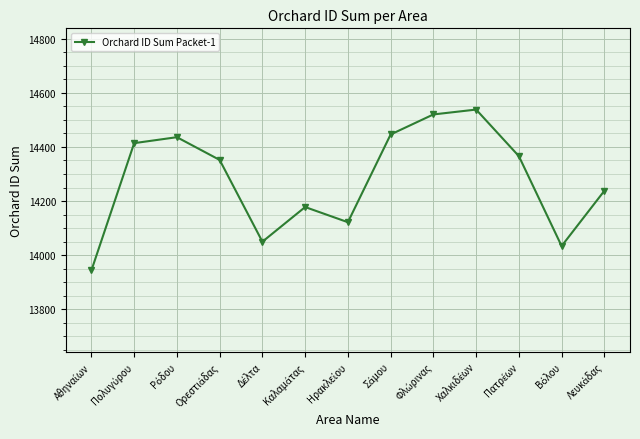

What is the difference between the second highest and second lowest values?

486